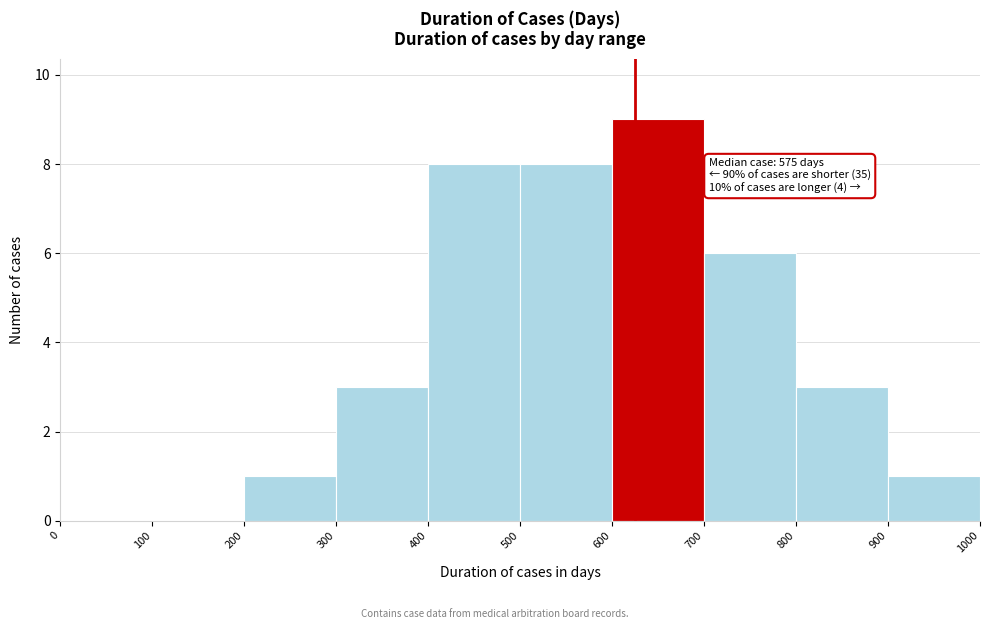

Over which range of the x-axis is the bar tallest?

600 to 700